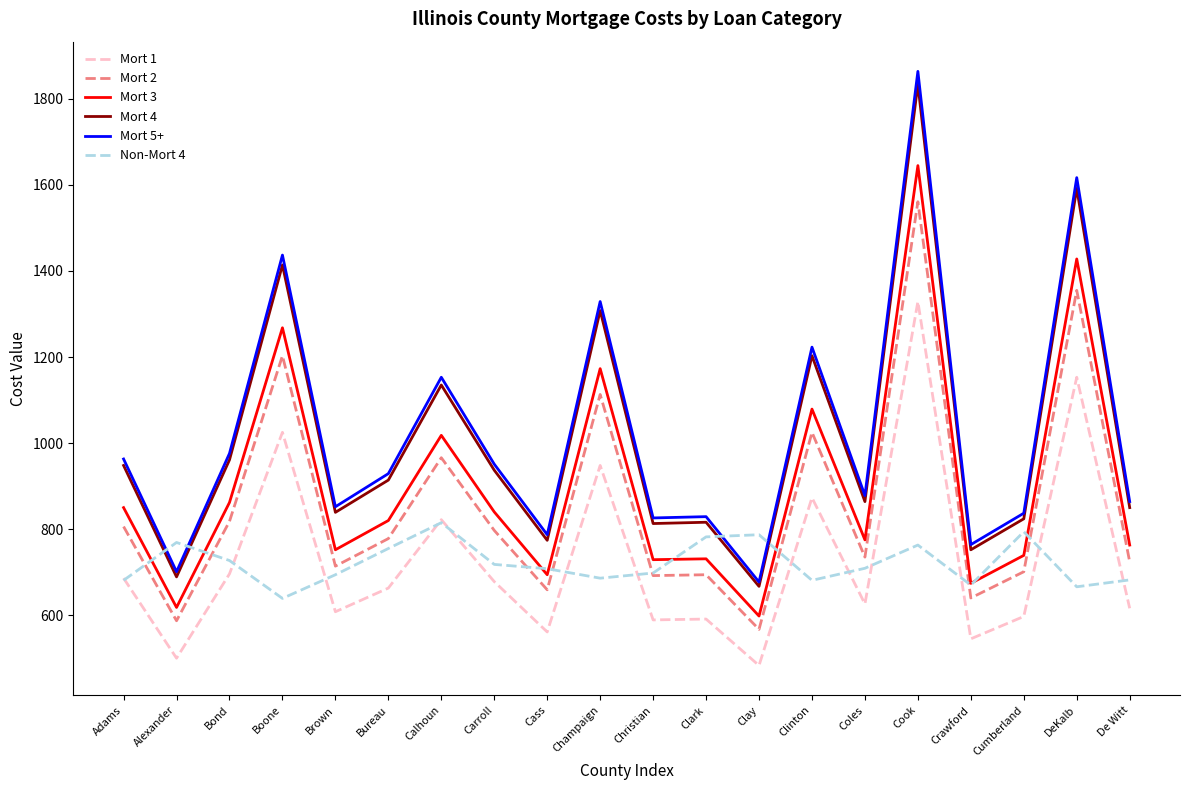

List the series in order of their peak value, highest first.

Mort 5+, Mort 4, Mort 3, Mort 2, Mort 1, Non-Mort 4